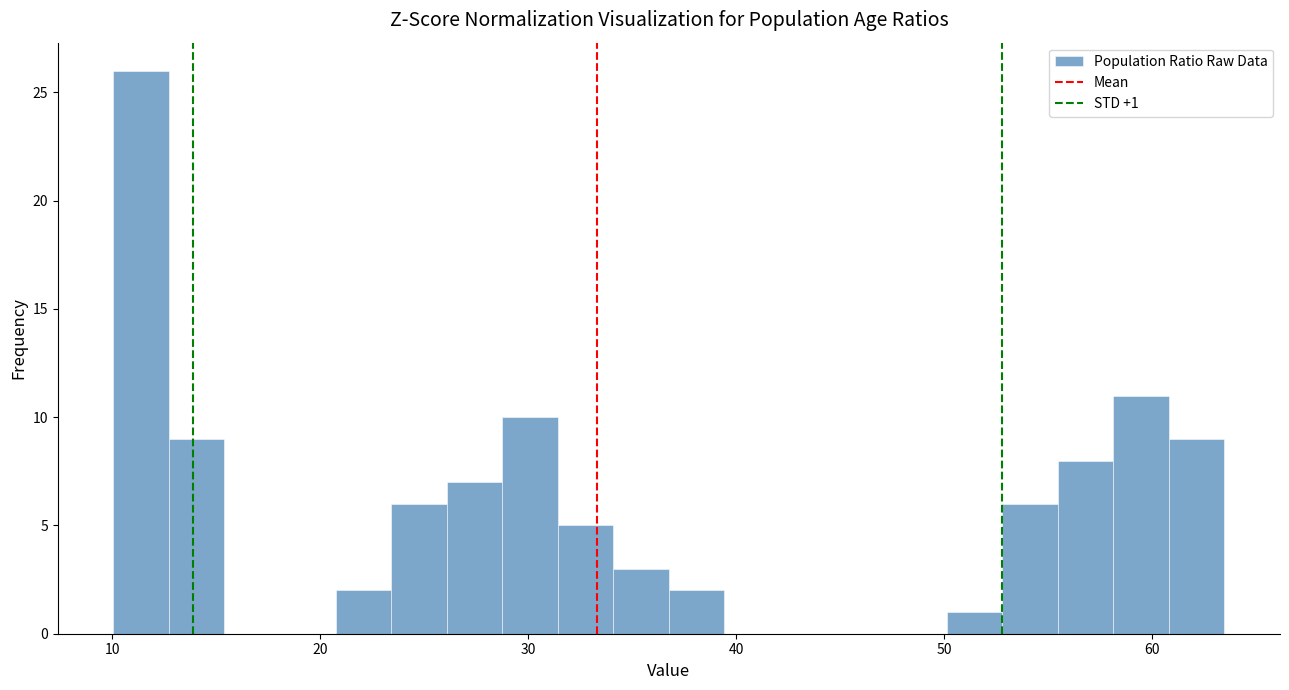

Read against the x-axis, roughly where is the centre of the tallest bar?

11